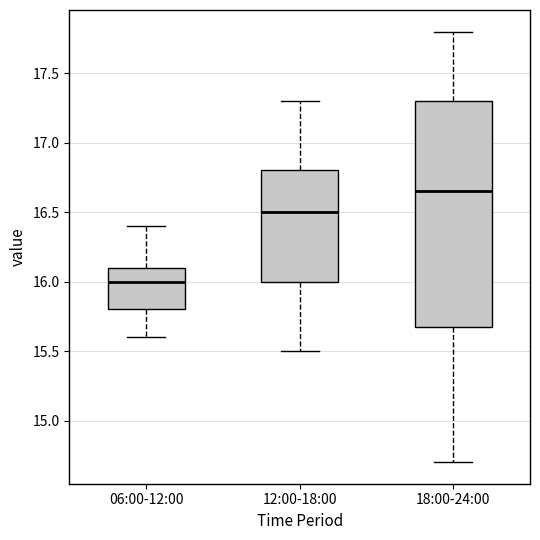

Reading left to right, transcribe this box plot: for each box, give where its median line is, the range the box spans, and where its two whiskers end, as read against the y-axis. The values are not printed on the chart, so give them approximately, as read against the axis.

06:00-12:00: median 16.00, box 15.80 to 16.10, whiskers 15.60 to 16.40
12:00-18:00: median 16.50, box 16.00 to 16.80, whiskers 15.50 to 17.30
18:00-24:00: median 16.65, box 15.70 to 17.30, whiskers 14.70 to 17.80